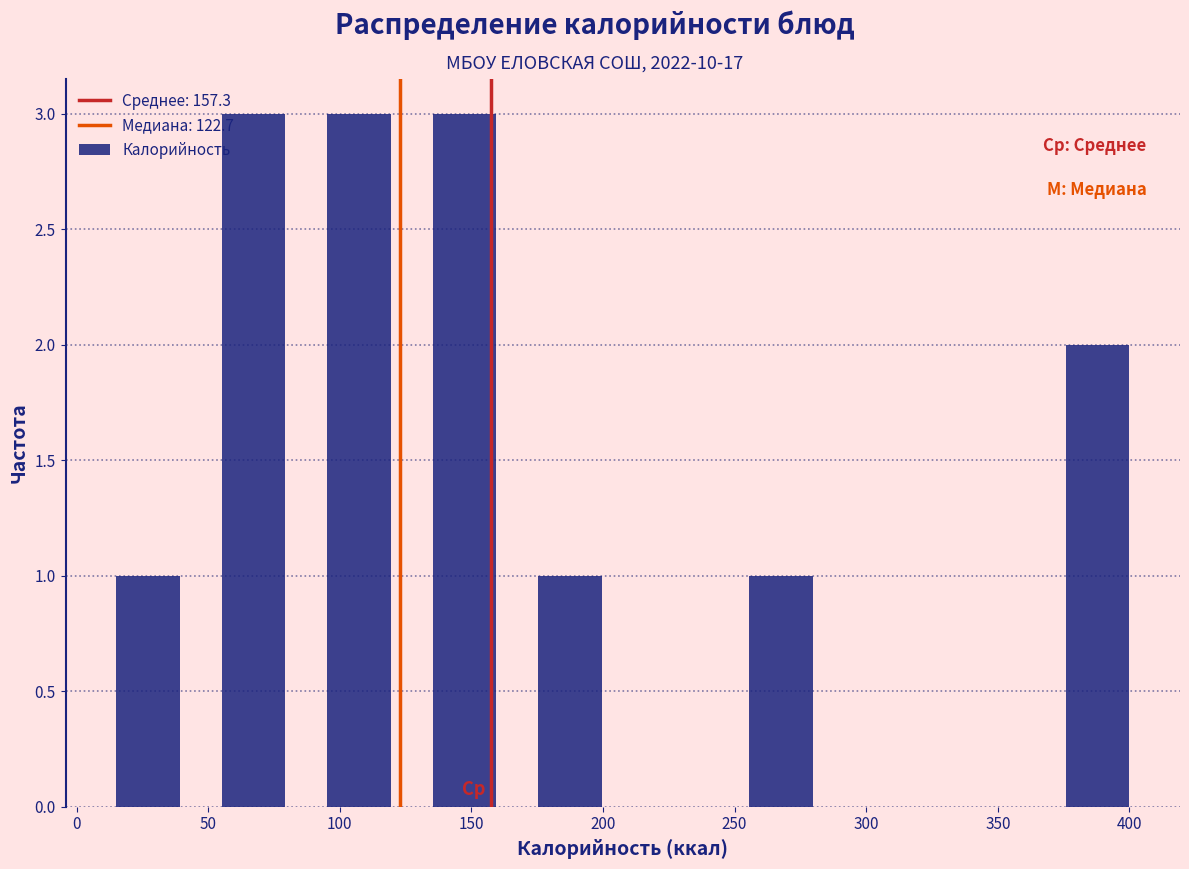

How tall is the bar that spans 125 to 165 on the x-axis? Neither the bar edges nor the heights are printed on the chart, so give them approximately, as read against the axes.

3